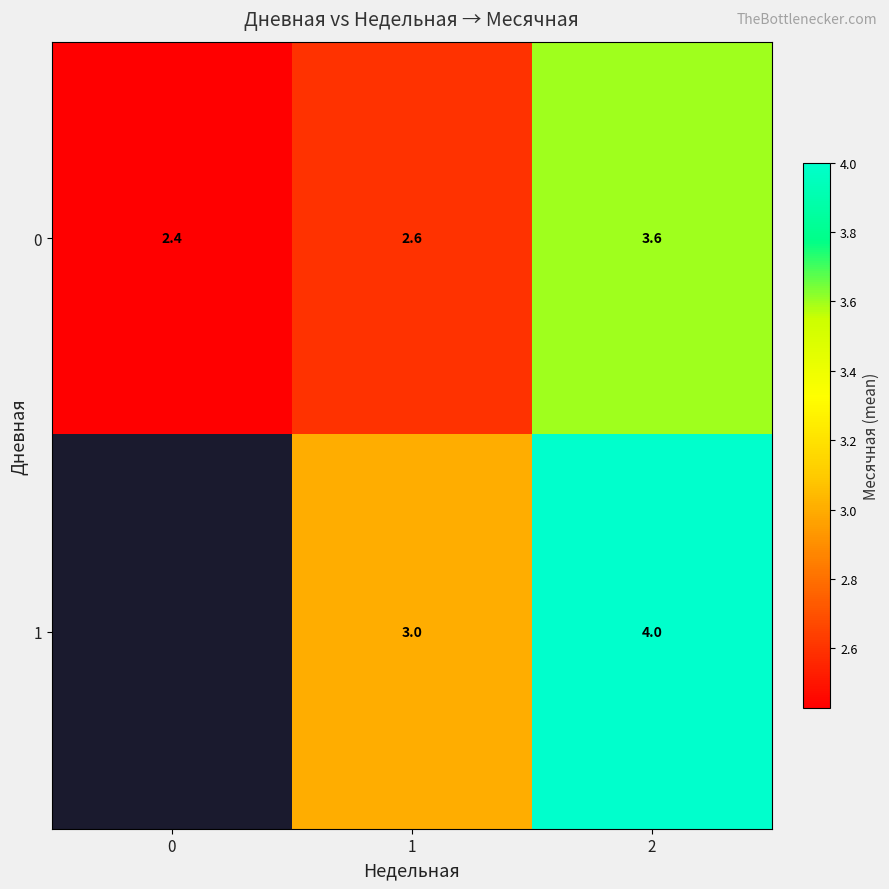

Is the value of 1 at 2 greater than the value of 0 at 0?

Yes